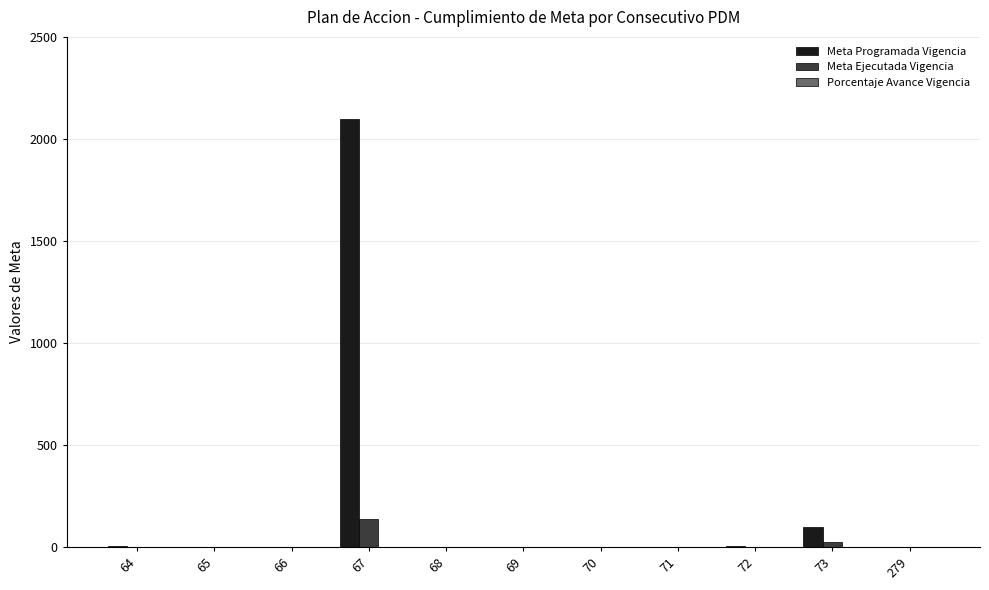

The value of Meta Programada Vigencia at 67 is 2100.0. True or false?

True